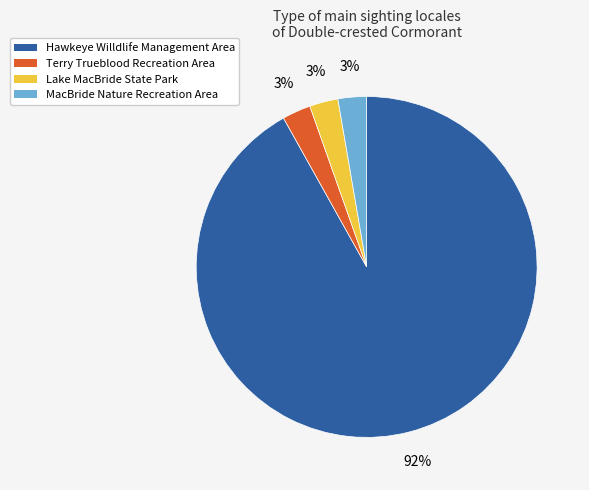

Do Hawkeye Willdlife Management Area and Terry Trueblood Recreation Area together represent more than half of the pie?

Yes